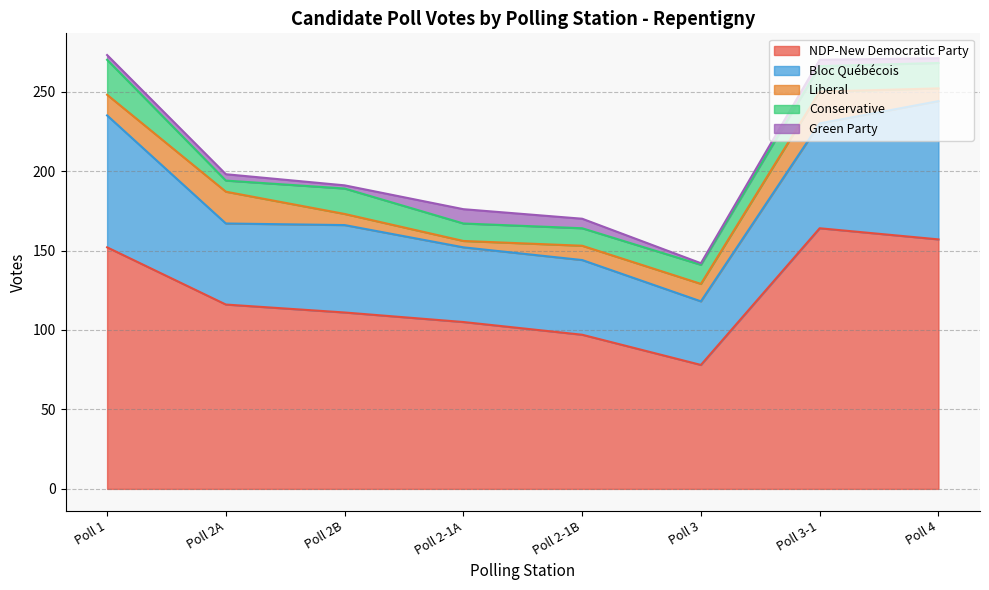

How many values in the Liberal series are below 11?

4